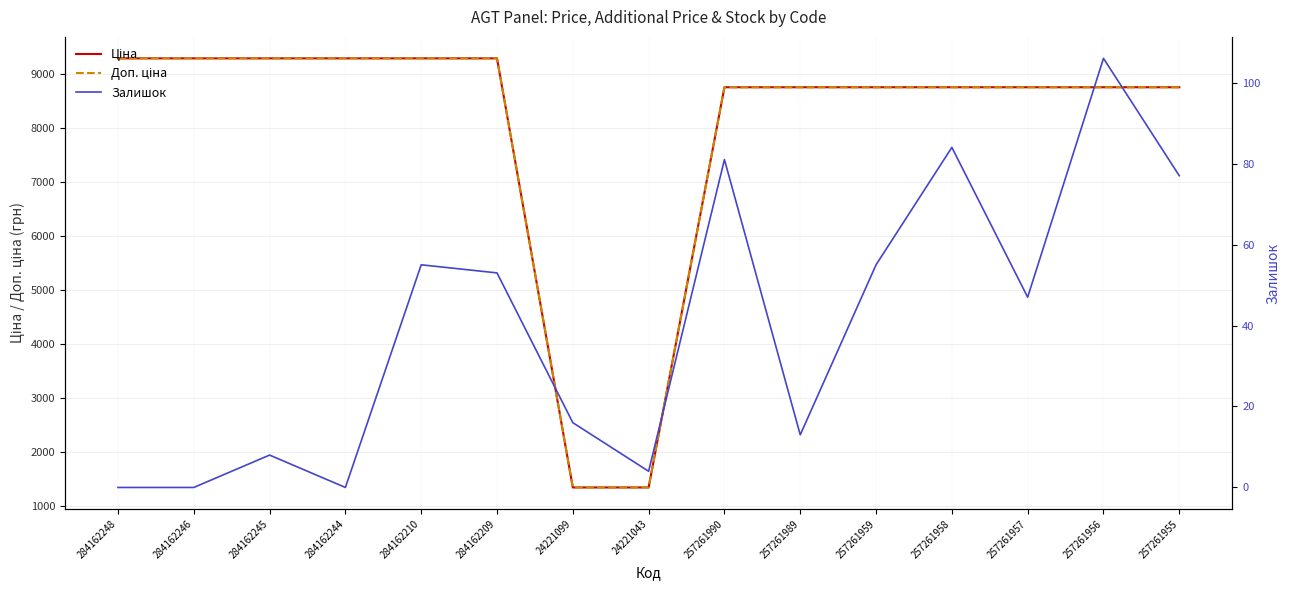

How many values in the Доп. ціна series are below 8755?

2